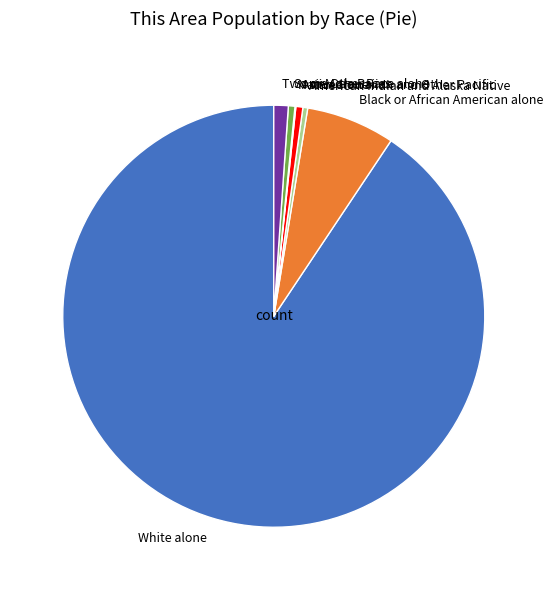

Which category has the biggest portion of the pie?

White alone